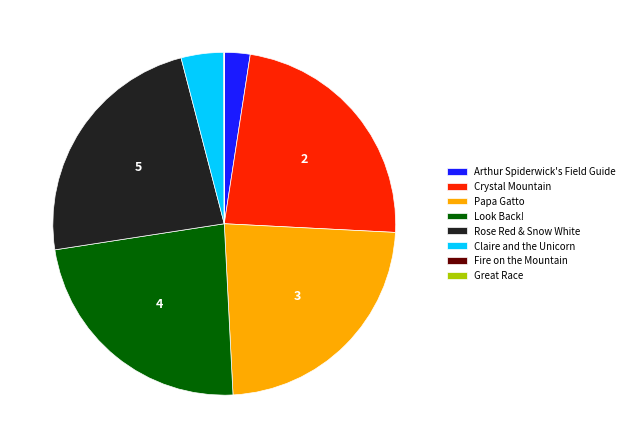

Is Crystal Mountain the majority of the pie?

No